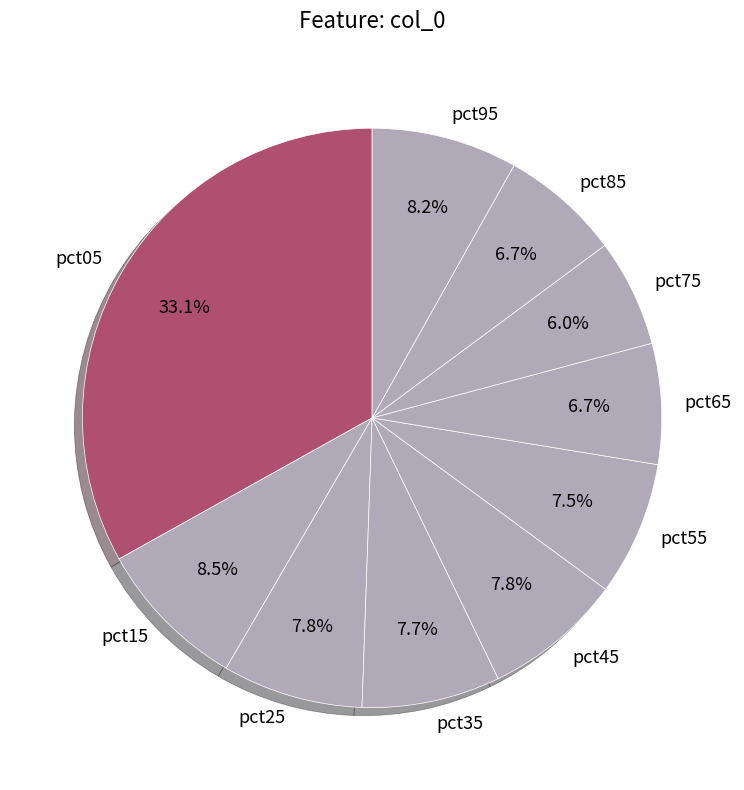

The pct65 slice represents 7% of the pie. True or false?

True